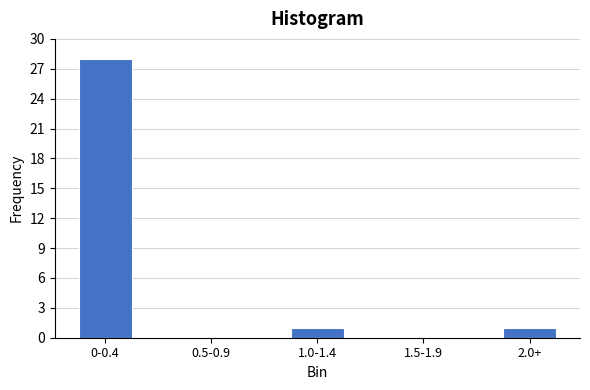

Reading left to right, transcribe all the data shown in this chart.

0-0.4=28	0.5-0.9=0	1.0-1.4=1	1.5-1.9=0	2.0+=1